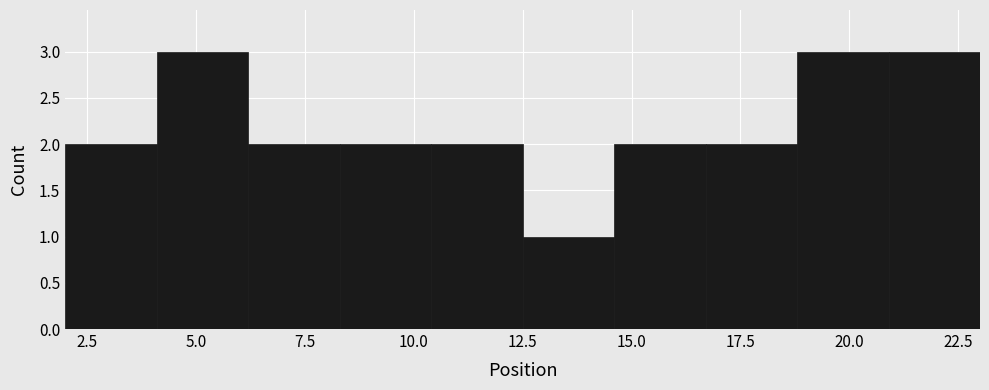

Reading left to right, transcribe this chart: for each bar, give the range it covers on the x-axis and its height. Neither the bar edges nor the heights are printed on the chart, so give them approximately, as read against the axes.

2.0 to 4.1: 2
4.1 to 6.2: 3
6.2 to 8.3: 2
8.3 to 10.4: 2
10.4 to 12.5: 2
12.5 to 14.6: 1
14.6 to 16.7: 2
16.7 to 18.8: 2
18.8 to 20.9: 3
20.9 to 23.0: 3